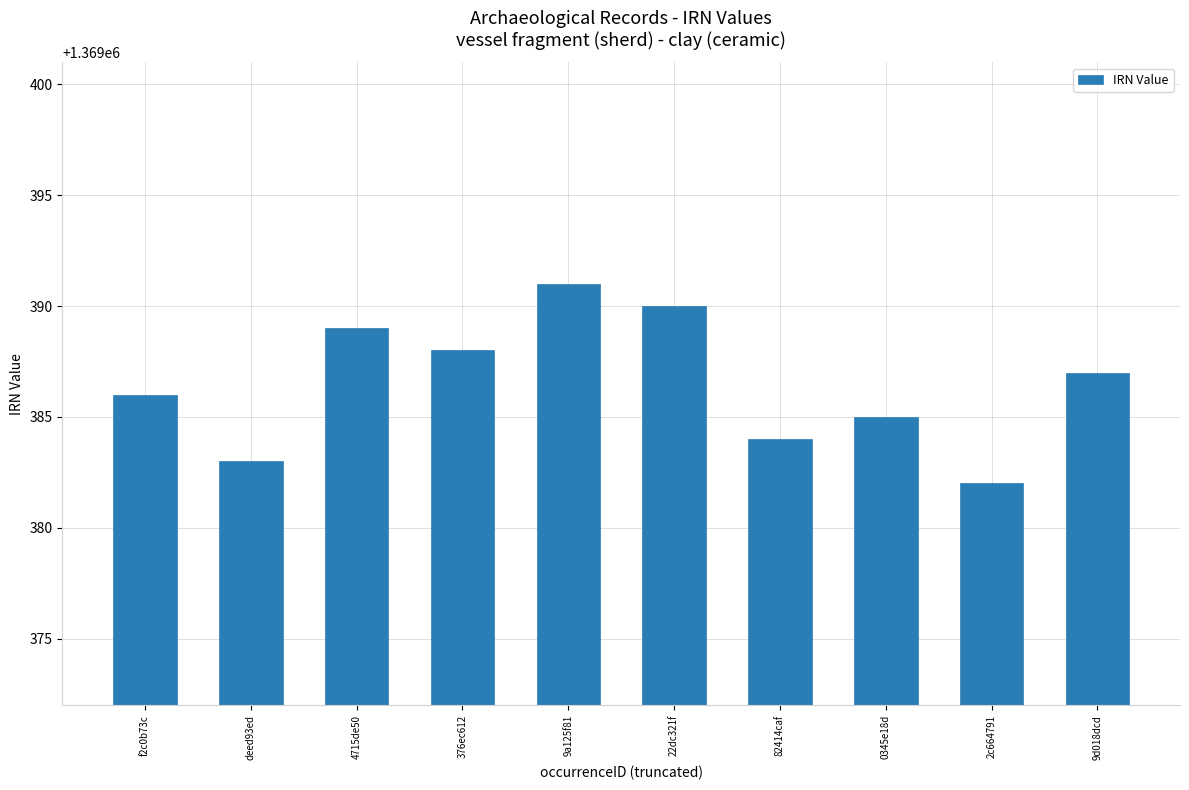

What is the change in value from 9a125f81 to 22dc321f?

-1